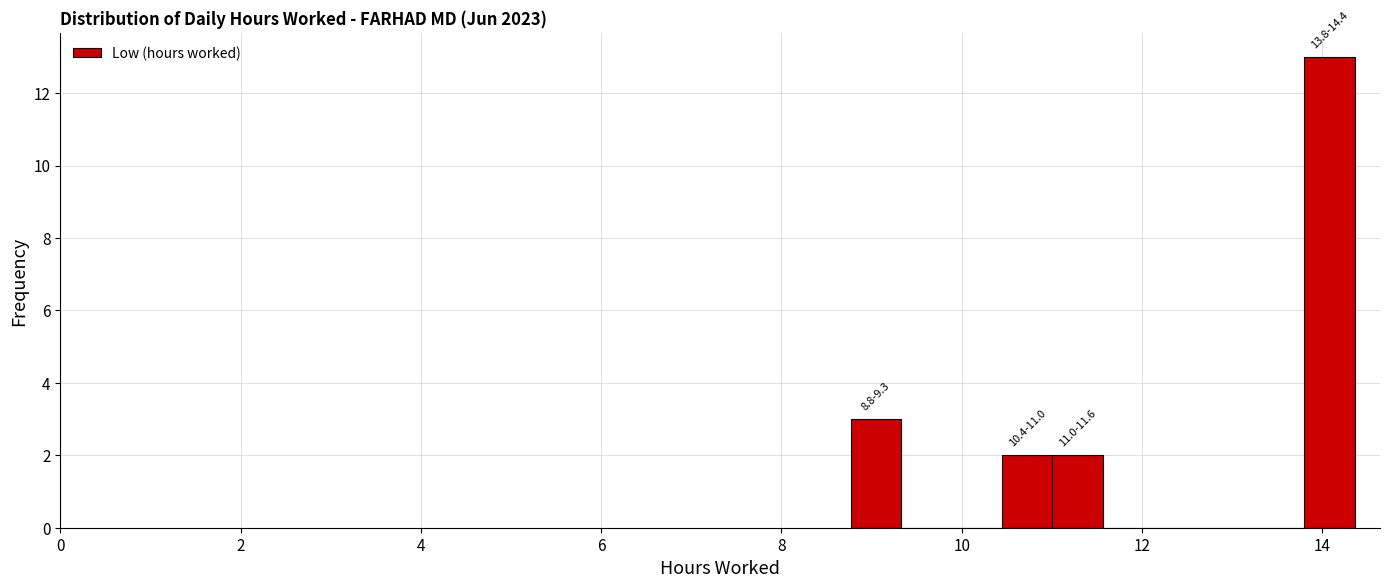

Around what value on the x-axis is the tallest bar? Give the approximate position of its centre, as read against the axis.

14.0